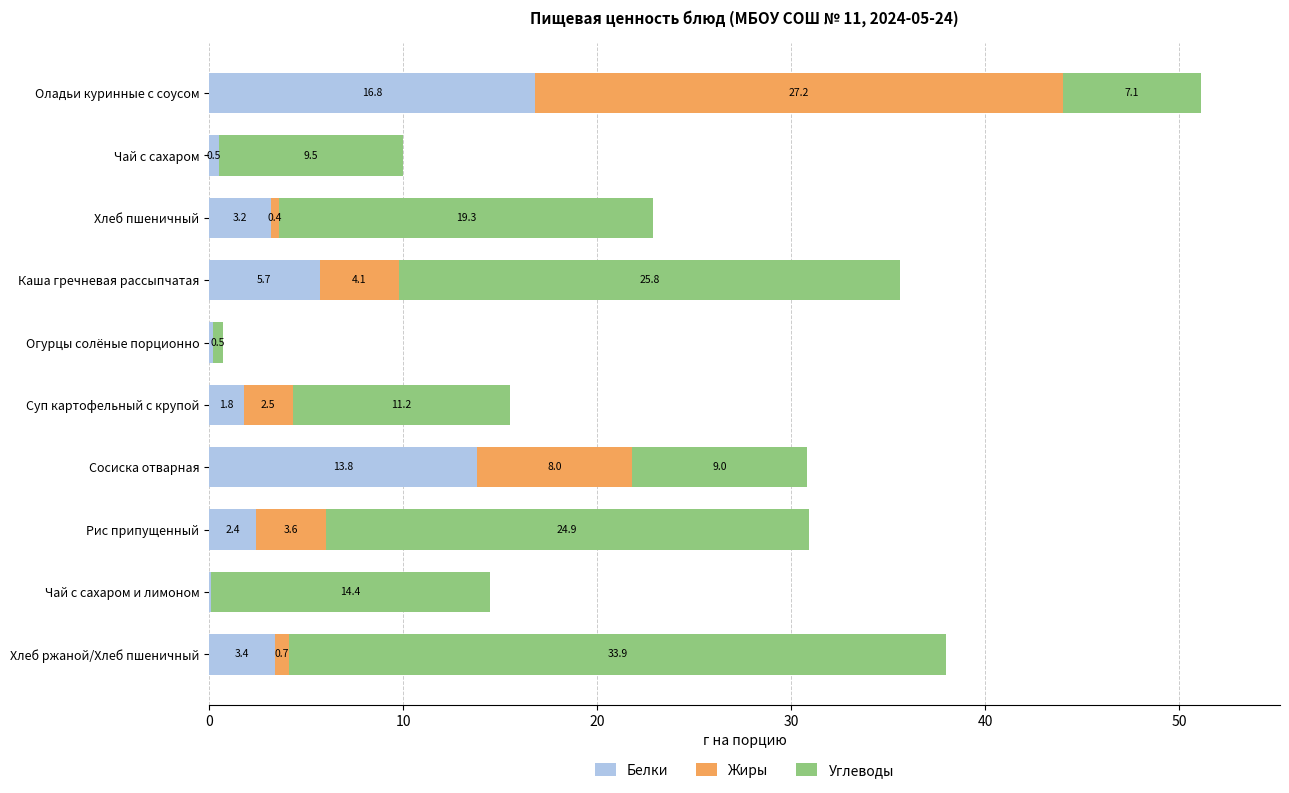

What is the total value across all series at Хлеб пшеничный?

22.9